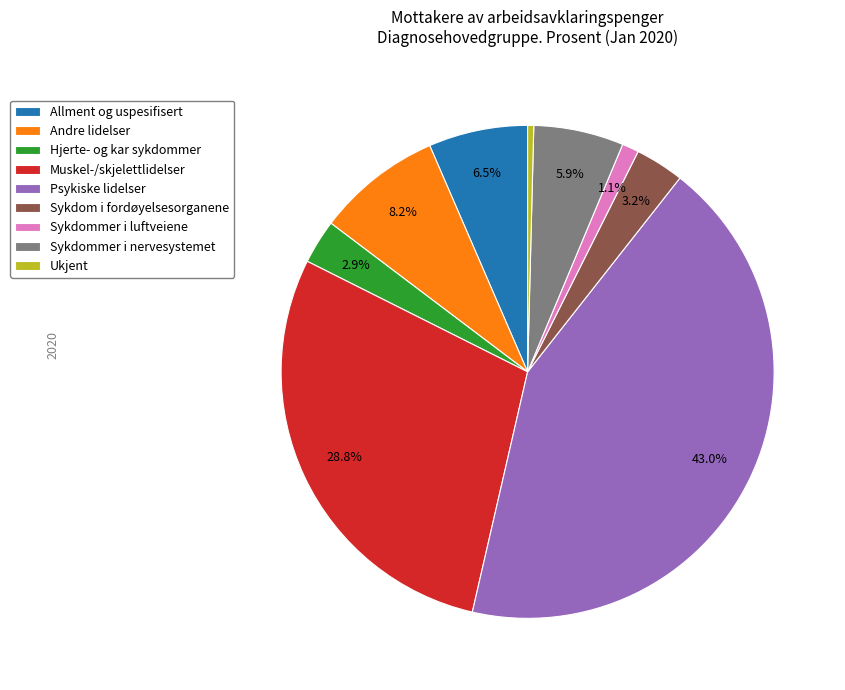

The Sykdommer i luftveiene slice represents 1% of the pie. True or false?

True